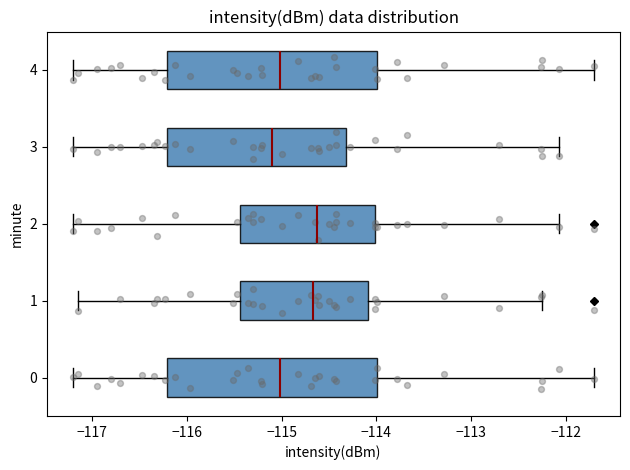

Where does the right whisker of the box at y = 3 end on the x-axis? The values are not printed on the chart, so give them approximately, as read against the axis.

-112.1